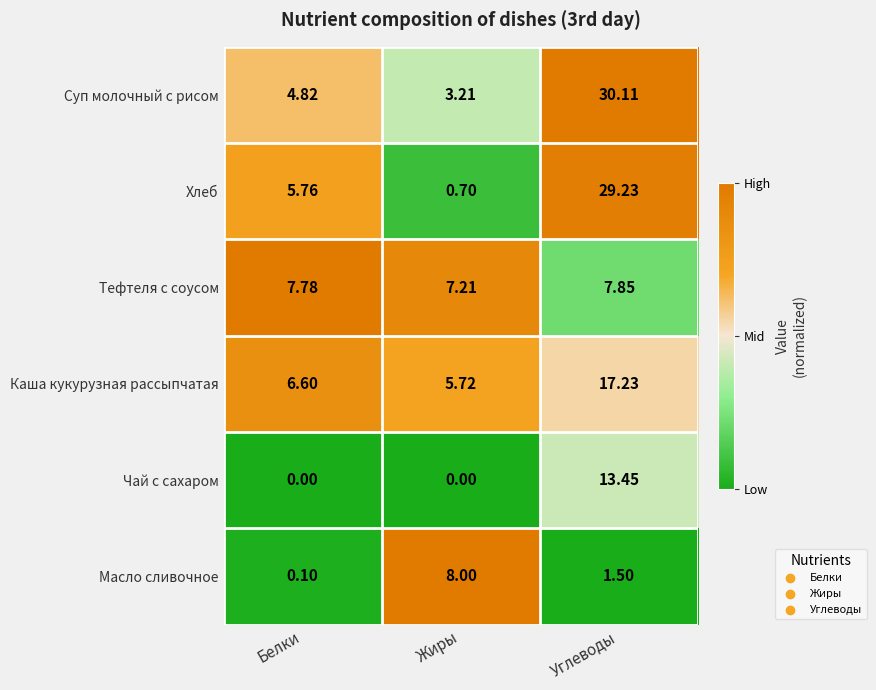

At which label is Каша кукурузная рассыпчатая closest to 11?

Белки